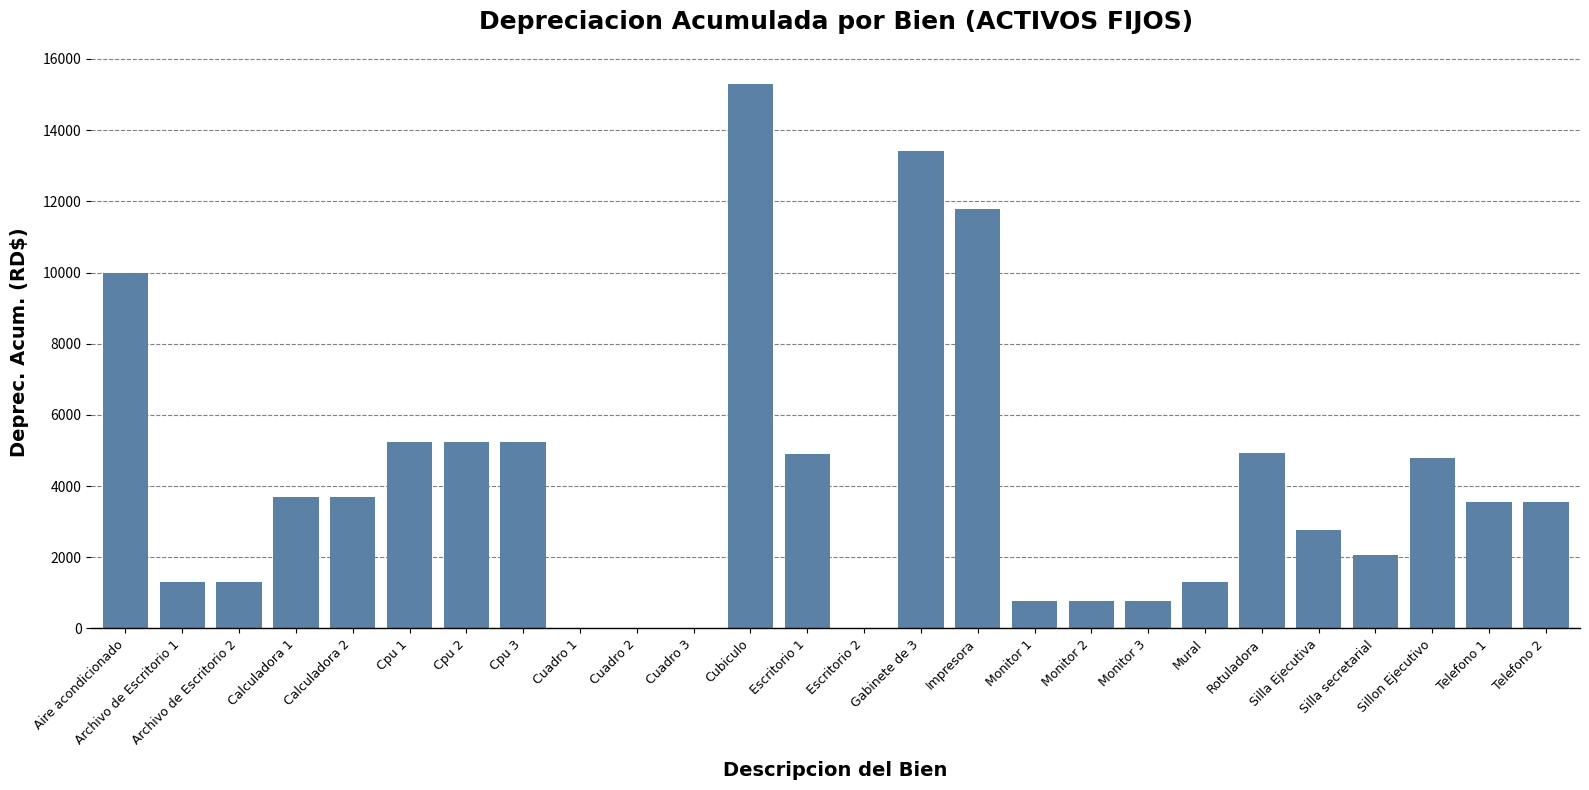

True or false: the data shows 1299.0 at Mural.

True